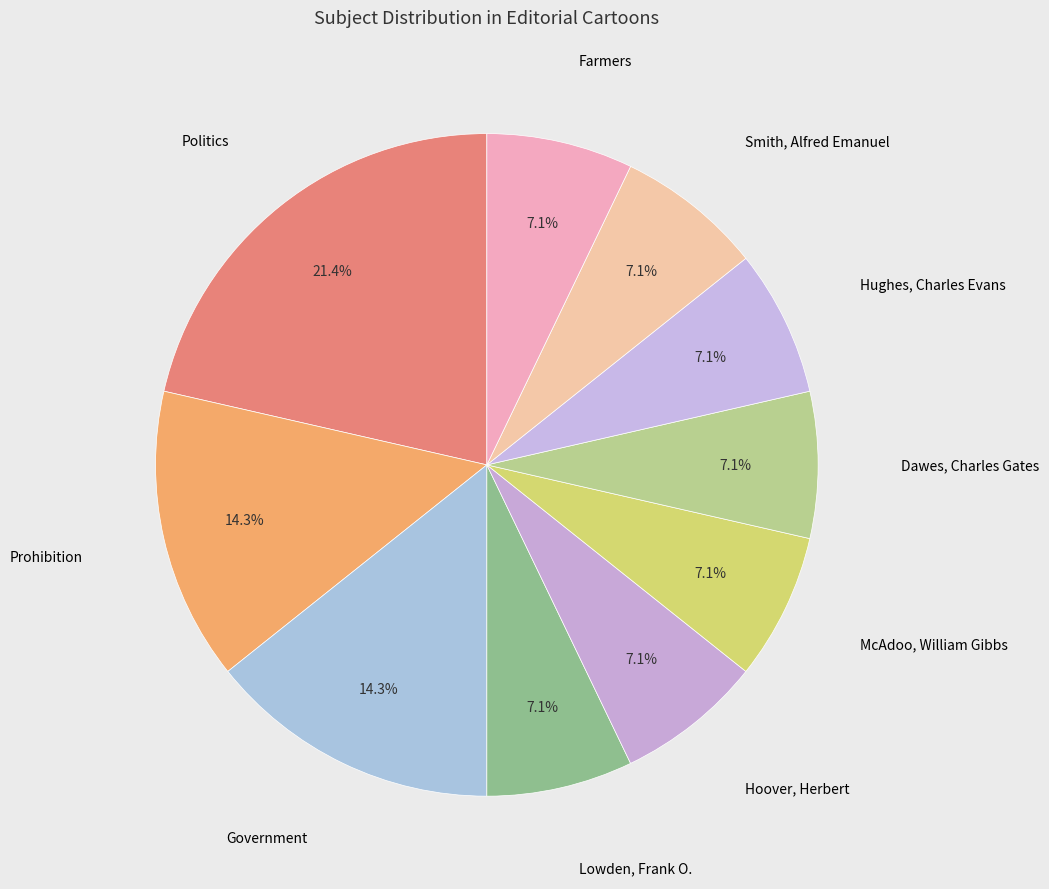

Count the number of slices in the pie.

10